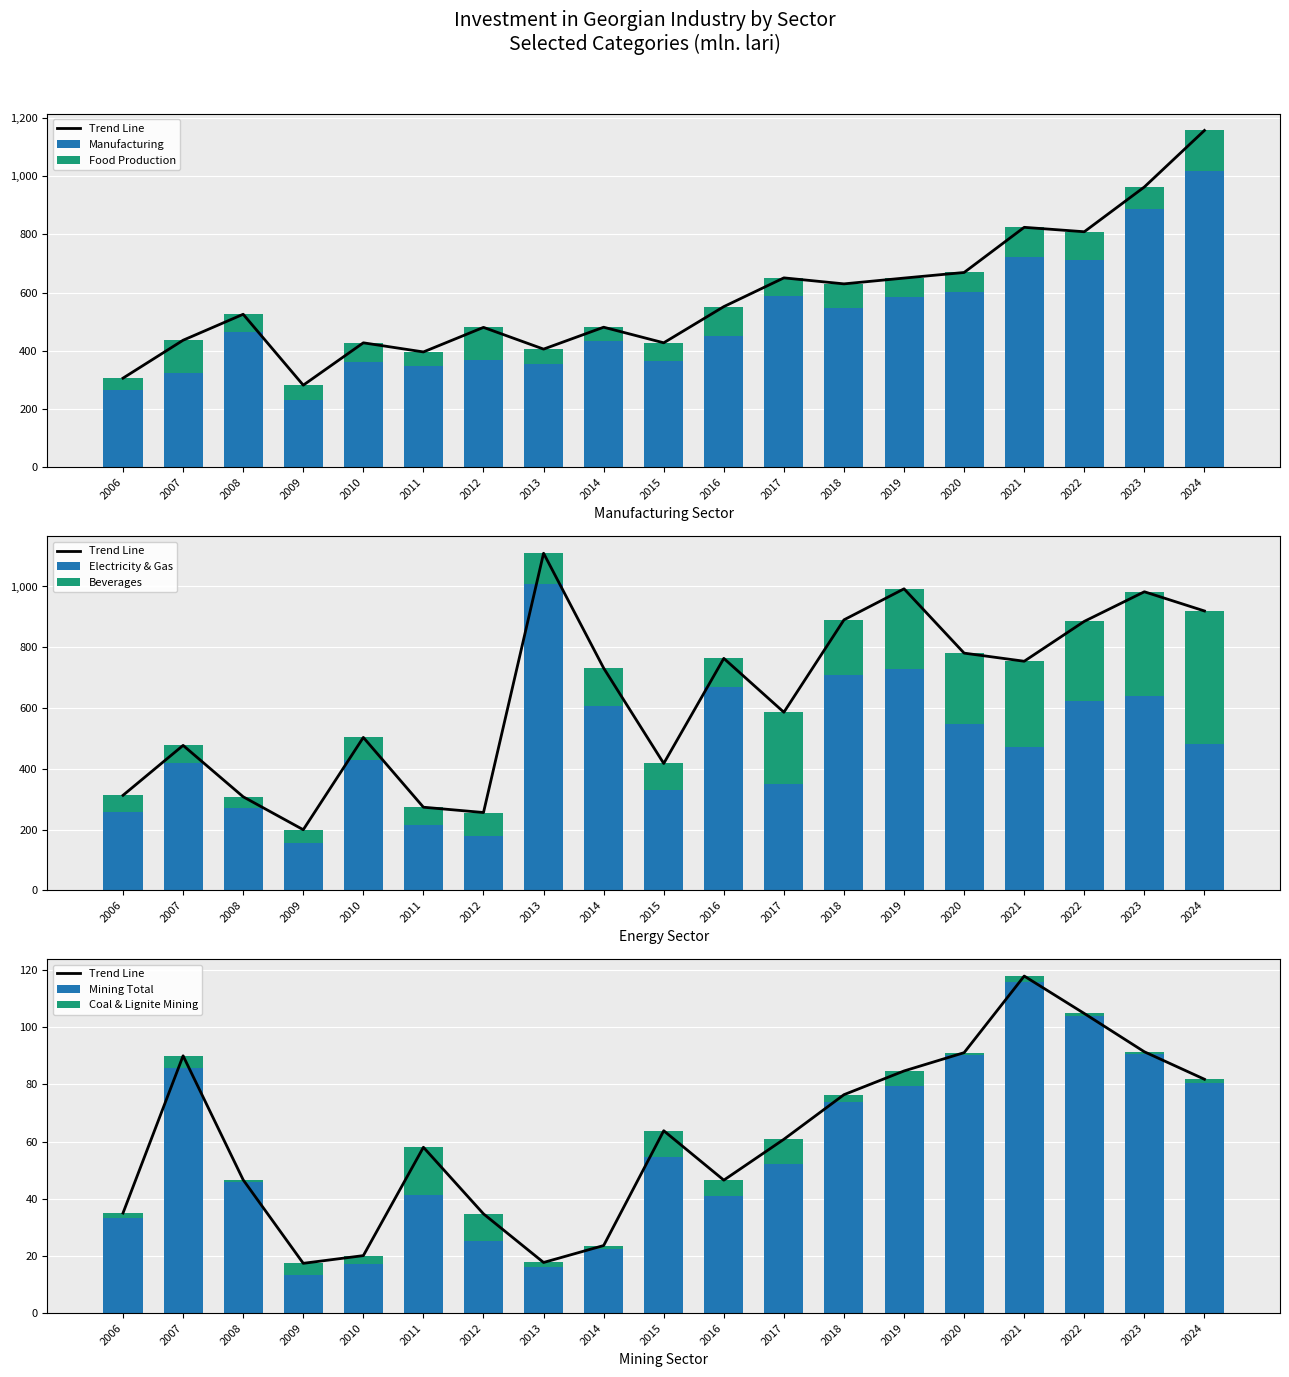

What is the sum of all Manufacturing values?

9632.7